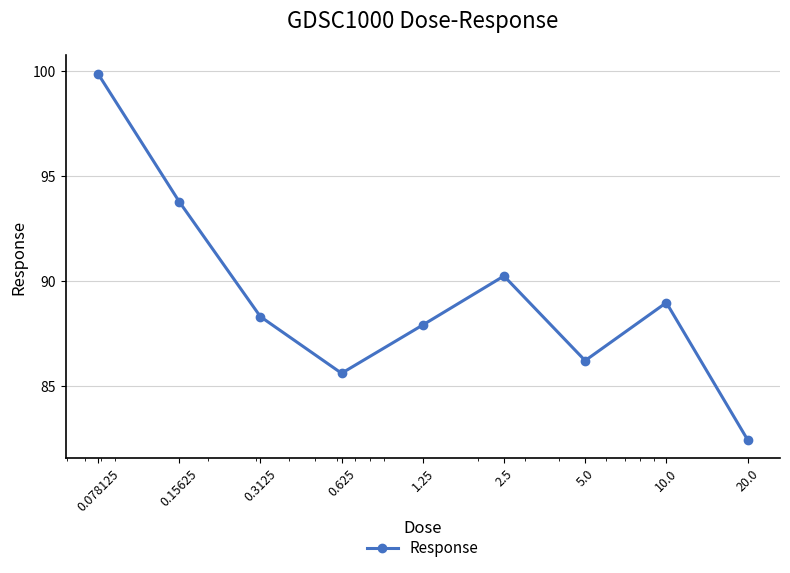

What is the value of the 1st point from the left?

99.9